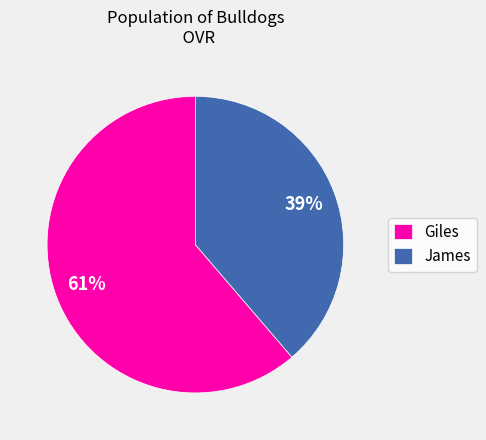

How many slices are in this pie chart?

2